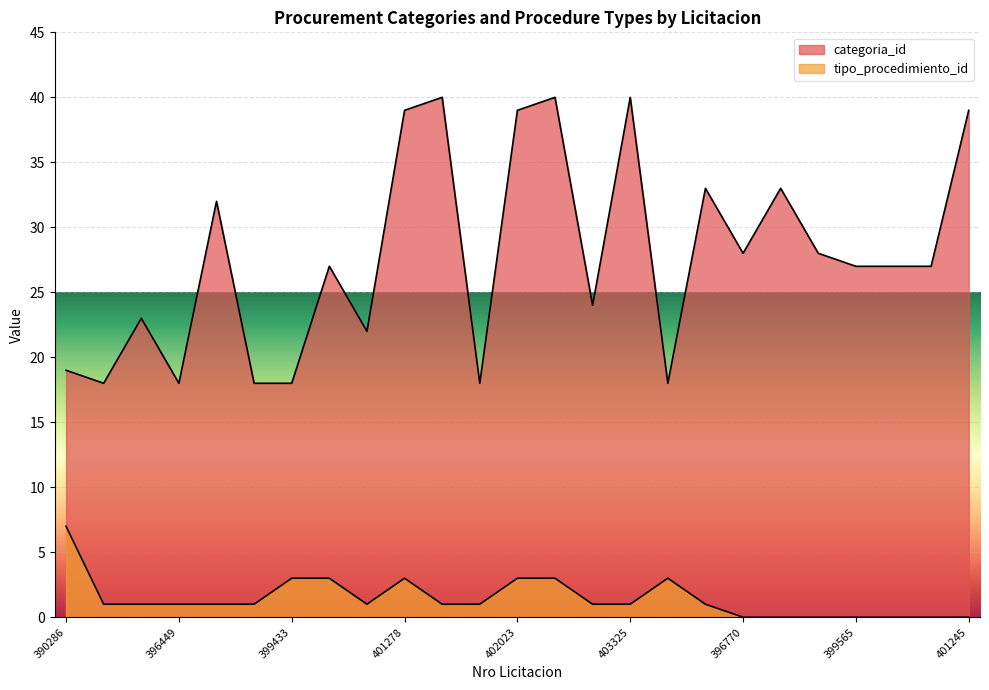

How many data points in tipo_procedimiento_id are above 1?

7